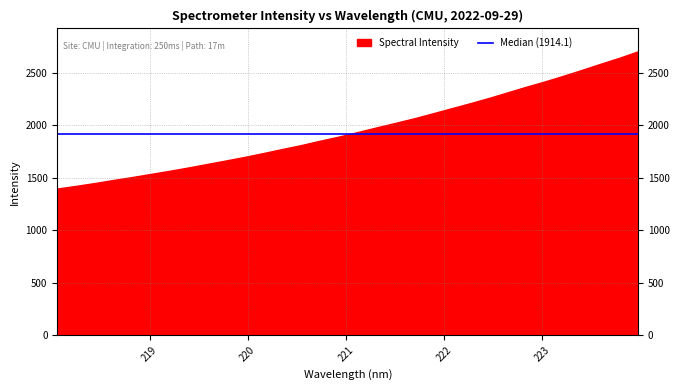

What is the sum of the values at 218.6332 and 222.263?

3690.5